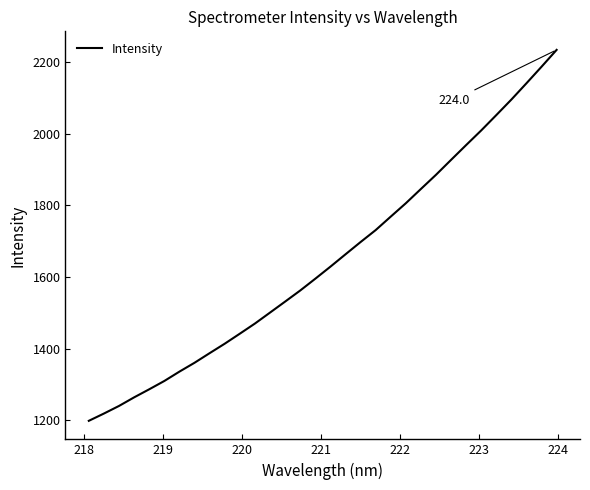

What is the minimum value shown in the chart?

1198.9